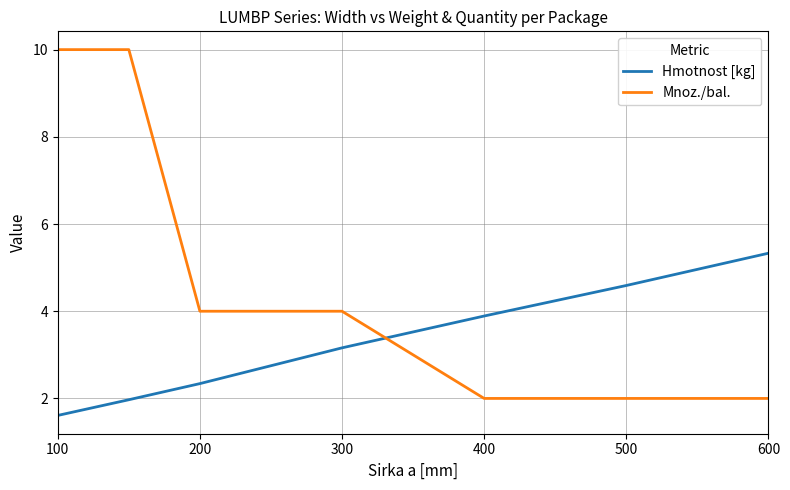

Rank the series by their average value, from lowest to highest.

Hmotnost [kg], Mnoz./bal.